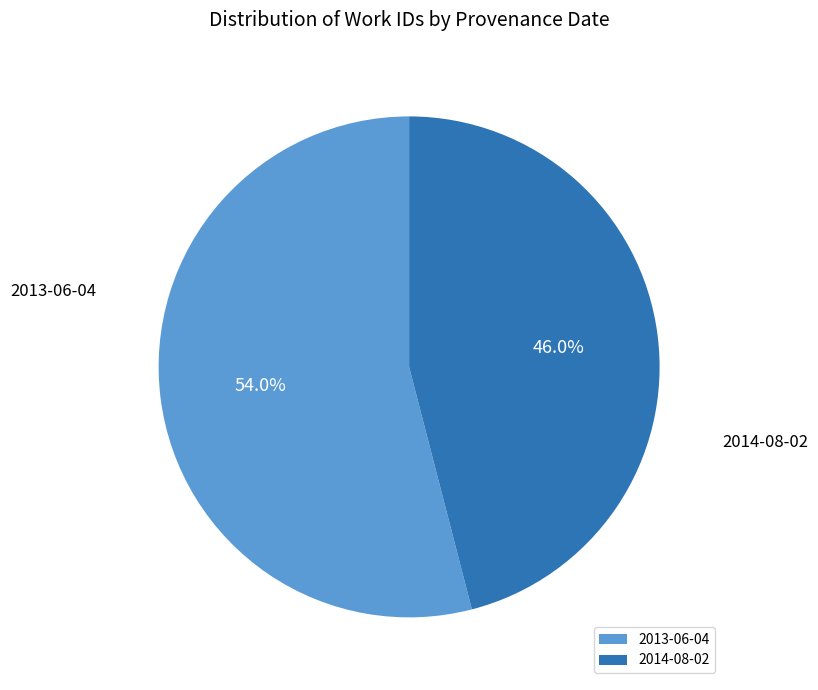

The 2013-06-04 slice represents 64% of the pie. True or false?

False